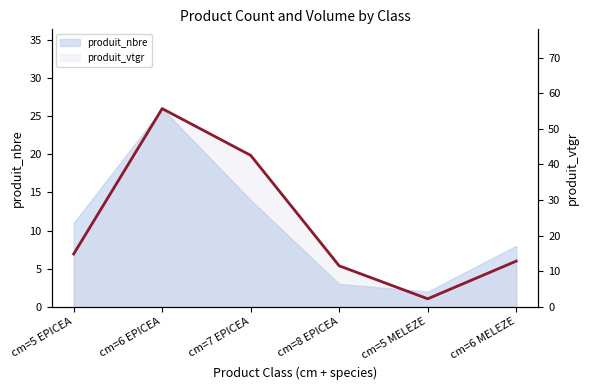

What is the sum of all values?

139.7